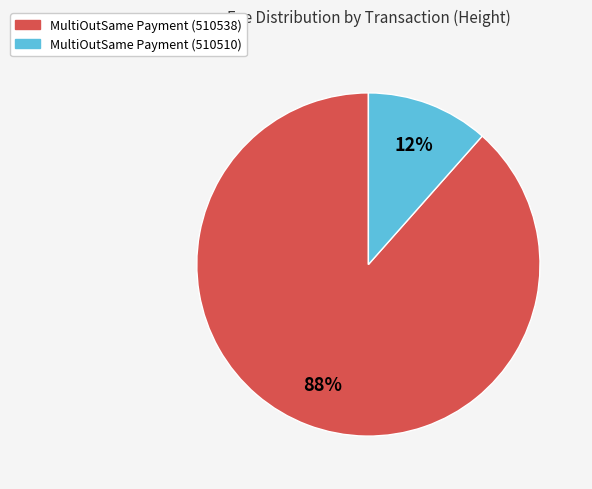

True or false: MultiOutSame Payment (510538) accounts for 75% of the total.

False